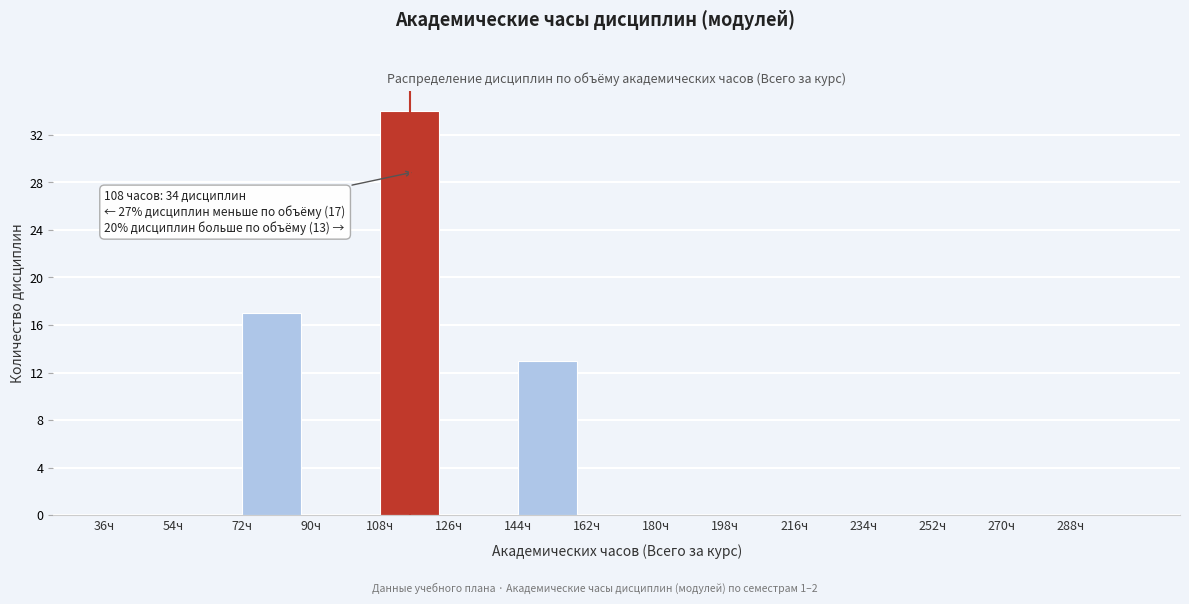

Over which range of the x-axis is the bar tallest?

108 to 126